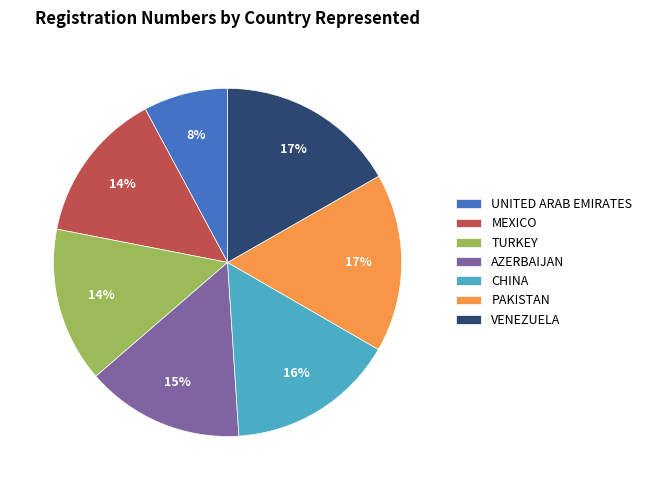

To the nearest percent, what is the average slice percentage?

14%